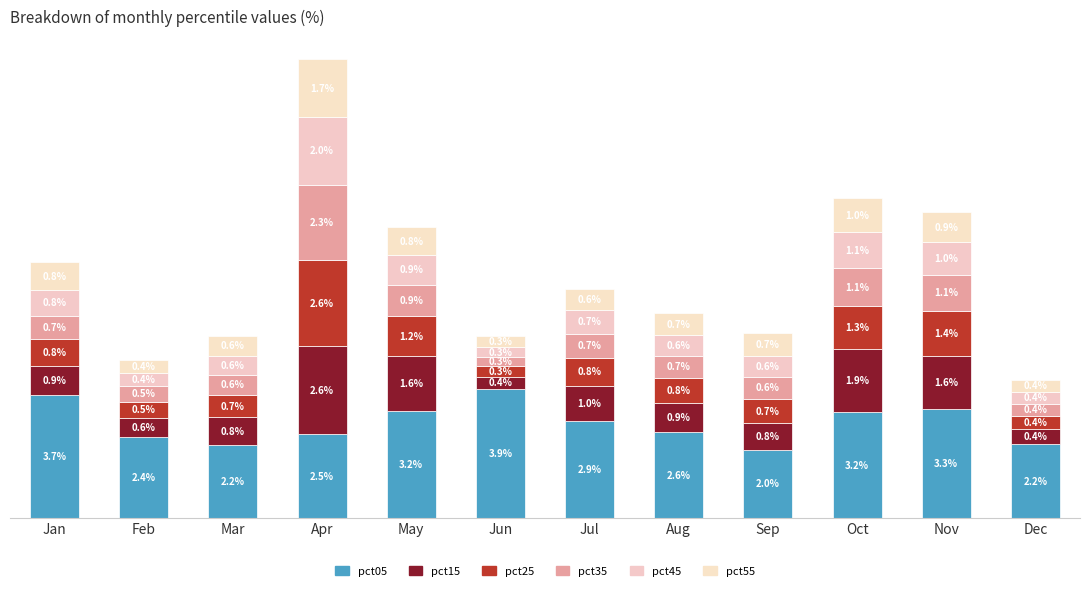

Is it true that pct25 equals 1.2 at May?

True